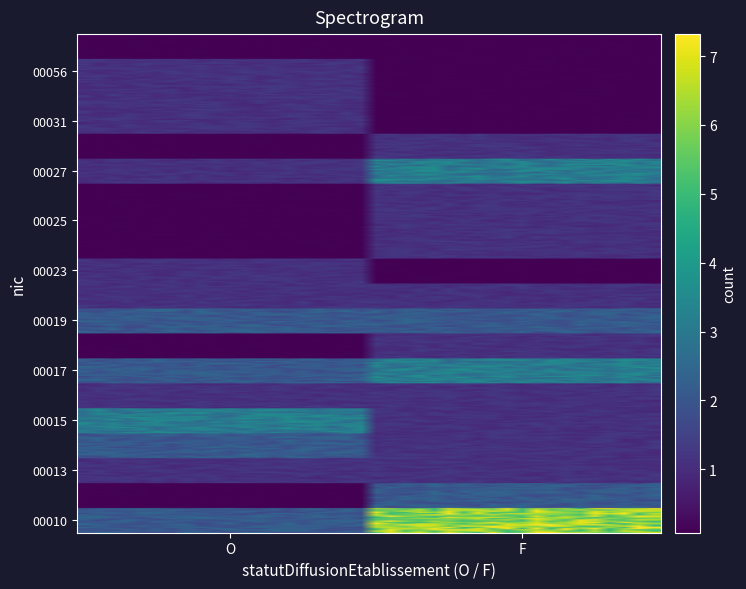

Reading left to right, transcribe all the data shown in this chart.

00014: O=2	F=1
00015: O=3	F=1
00017: O=2	F=3
00018: O=0	F=1
00019: O=2	F=2
00021: O=1	F=1
00023: O=1	F=0
00024: O=0	F=1
00025: O=0	F=1
00026: O=0	F=1
00027: O=1	F=3
00030: O=0	F=1
00031: O=1	F=0
00049: O=1	F=0
00056: O=1	F=0
00010: O=2	F=6
00011: O=0	F=2
00012: O=0	F=0
00013: O=1	F=1
00016: O=1	F=1